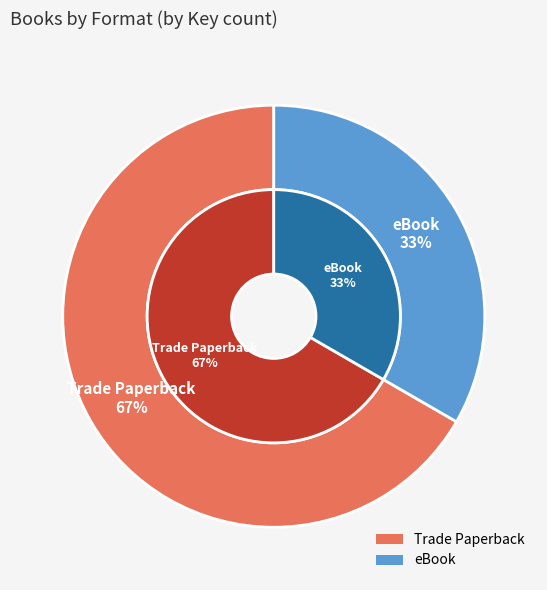

Which category has the smallest portion of the pie?

eBook